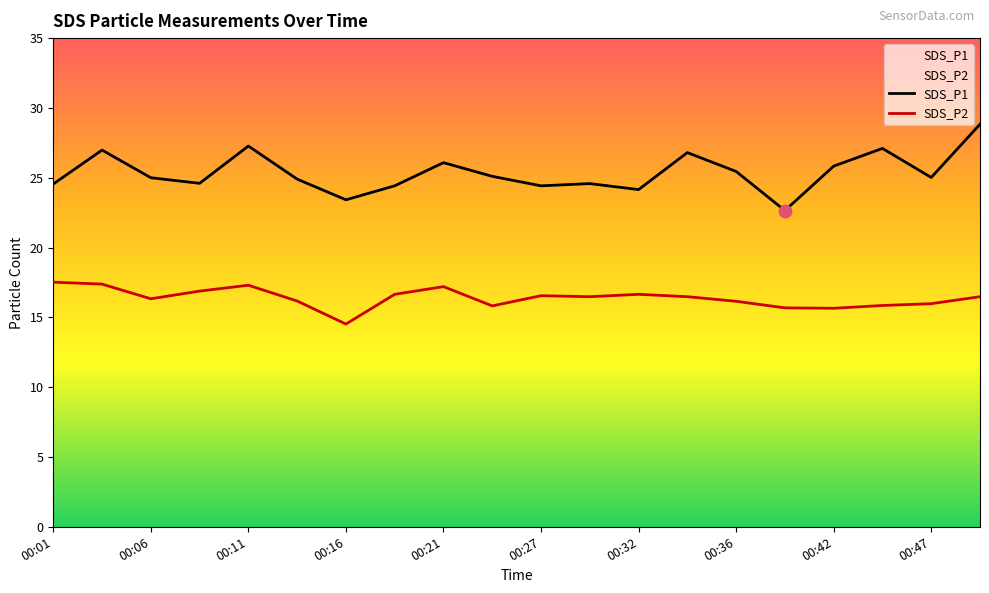

Which series has the largest total across all categories?

SDS_P1